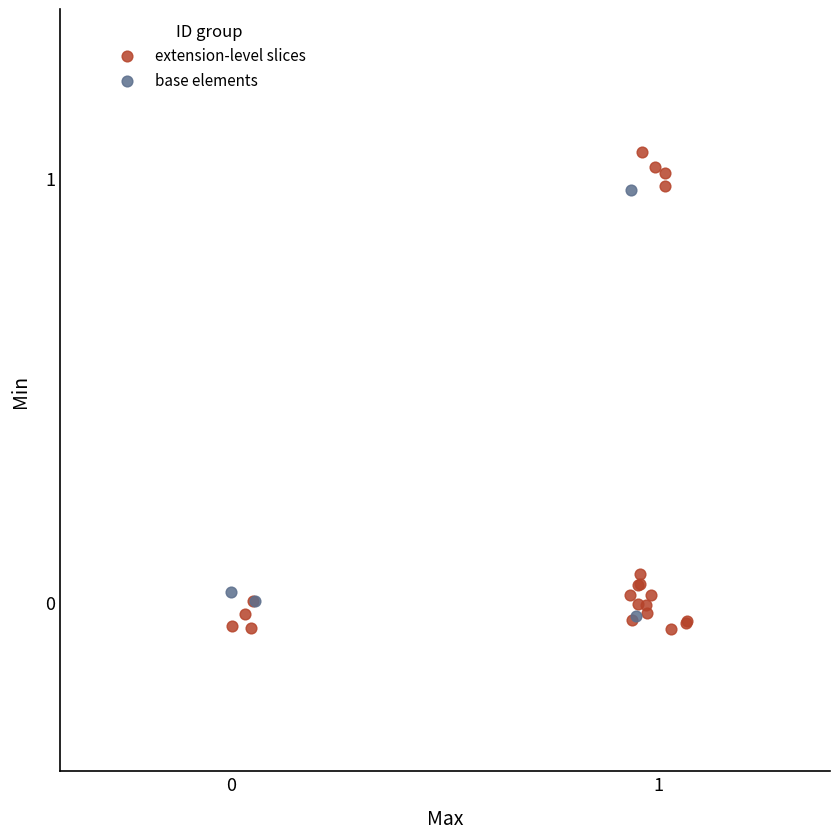

Which series has the largest Y range (max minus min)?

extension-level slices